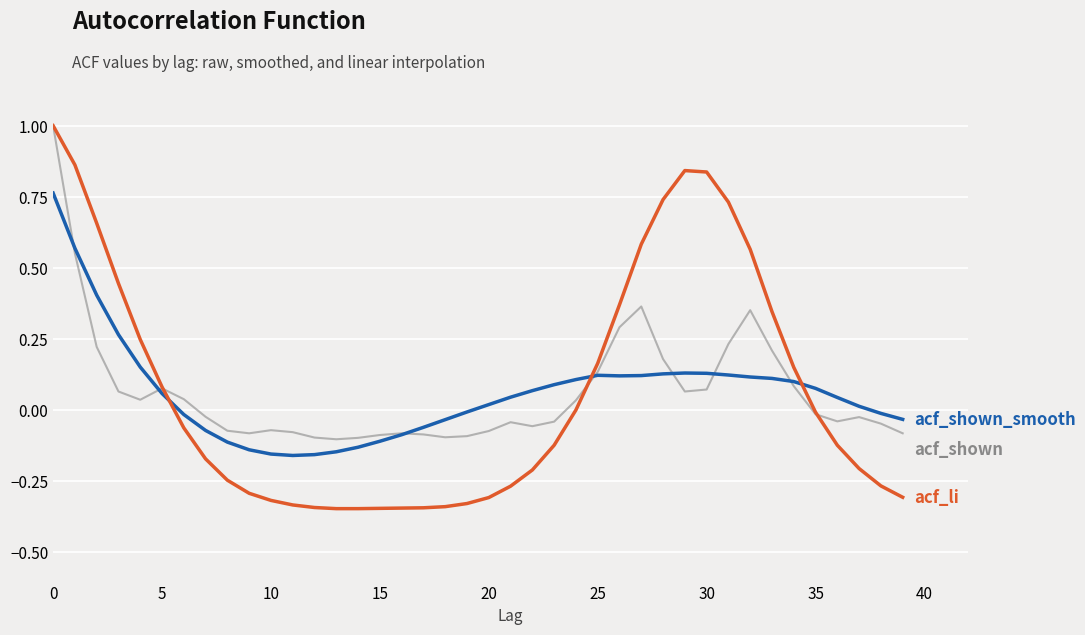

What is the maximum value shown in the chart?

1.0